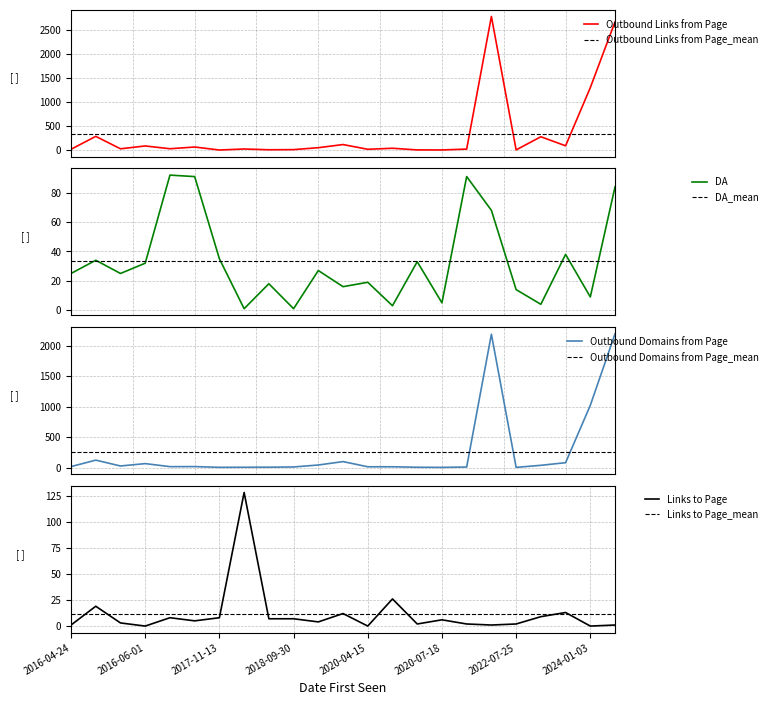

Does the chart display data point markers on the line(s)?

No